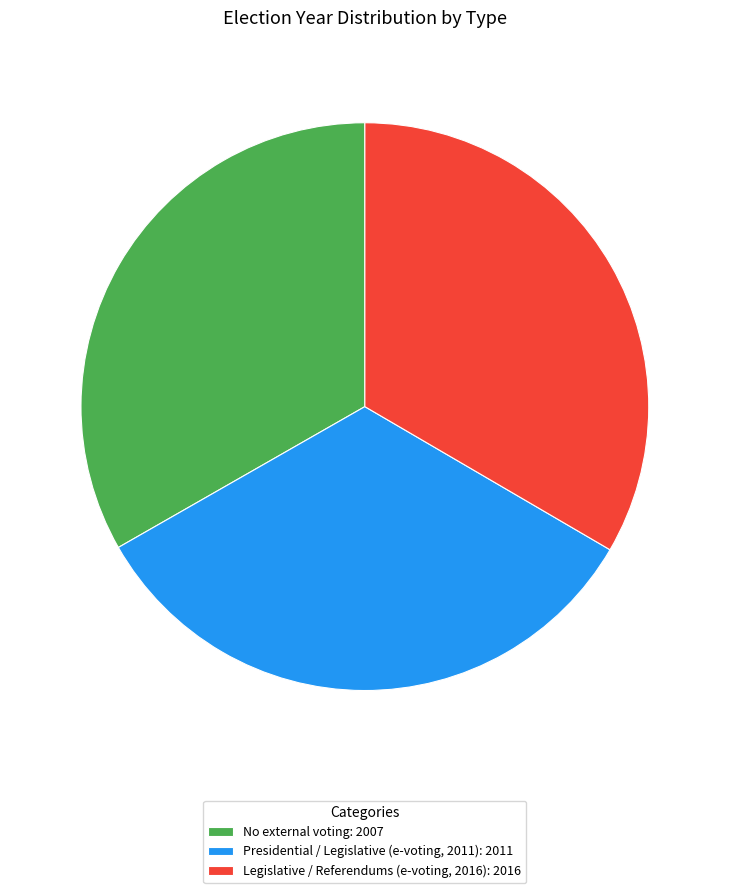

Is there a majority slice in this chart?

No